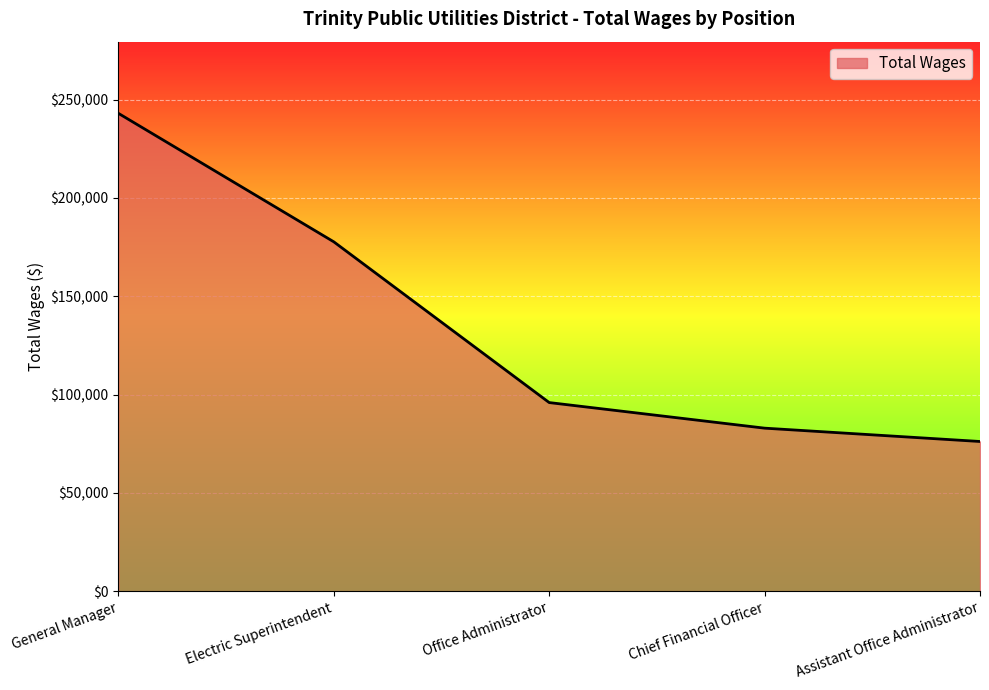

The value at Assistant Office Administrator is 105798. True or false?

False